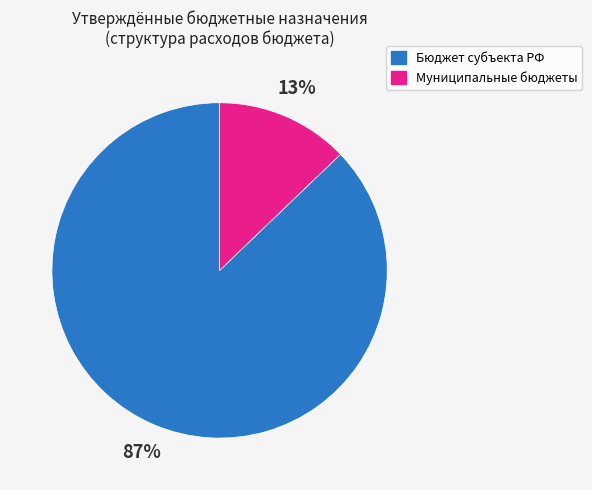

Is there any slice that represents more than half of the pie?

Yes